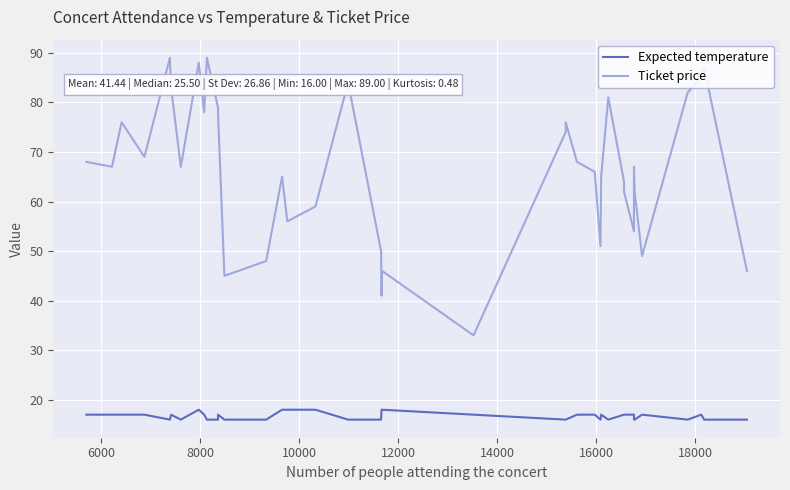

List the series in order of their overall mean, lowest first.

Expected temperature, Ticket price